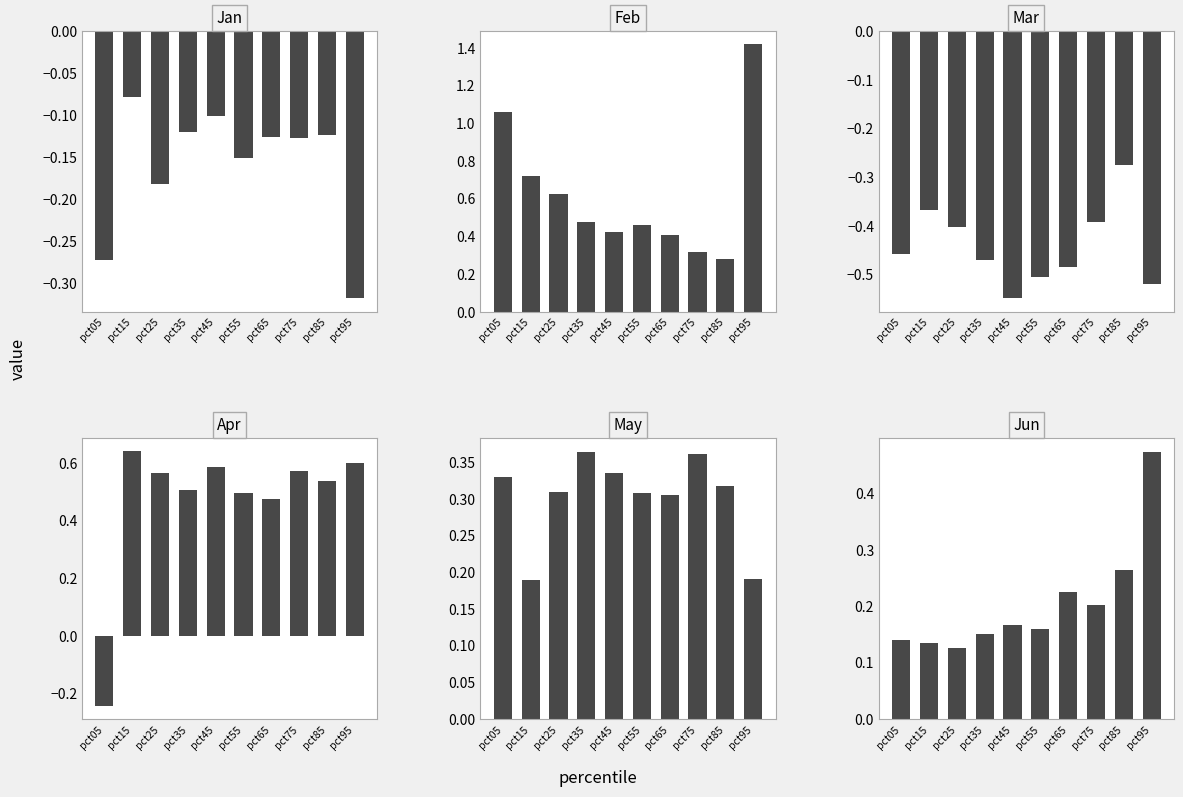

What is the difference between the maximum and second lowest values in the May series?

0.2